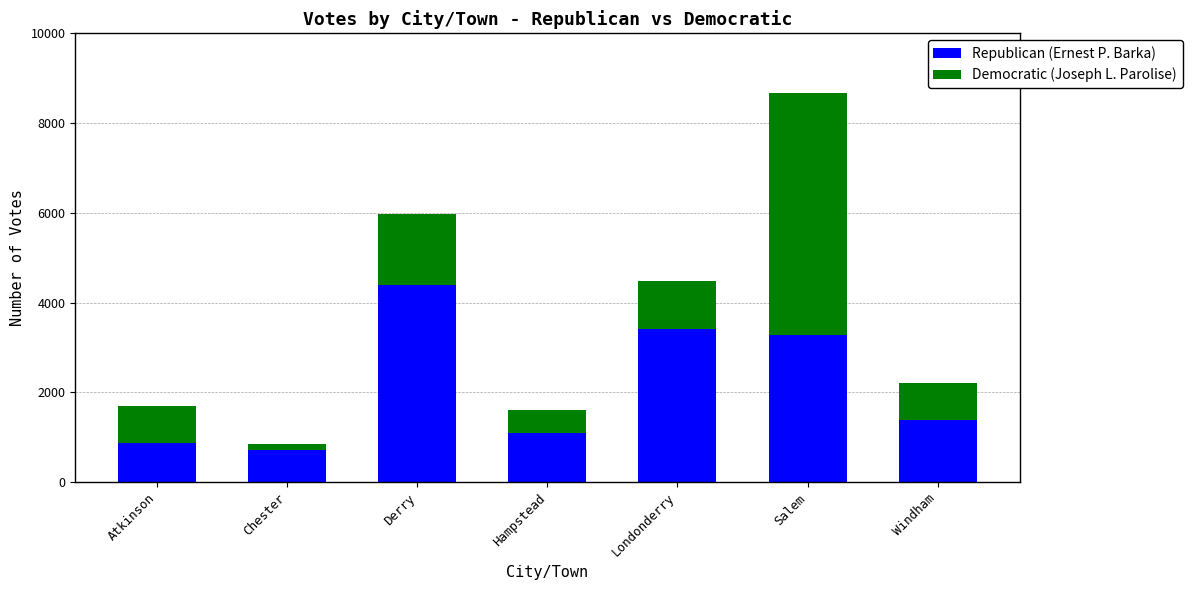

What is the total value across all series at Chester?

848